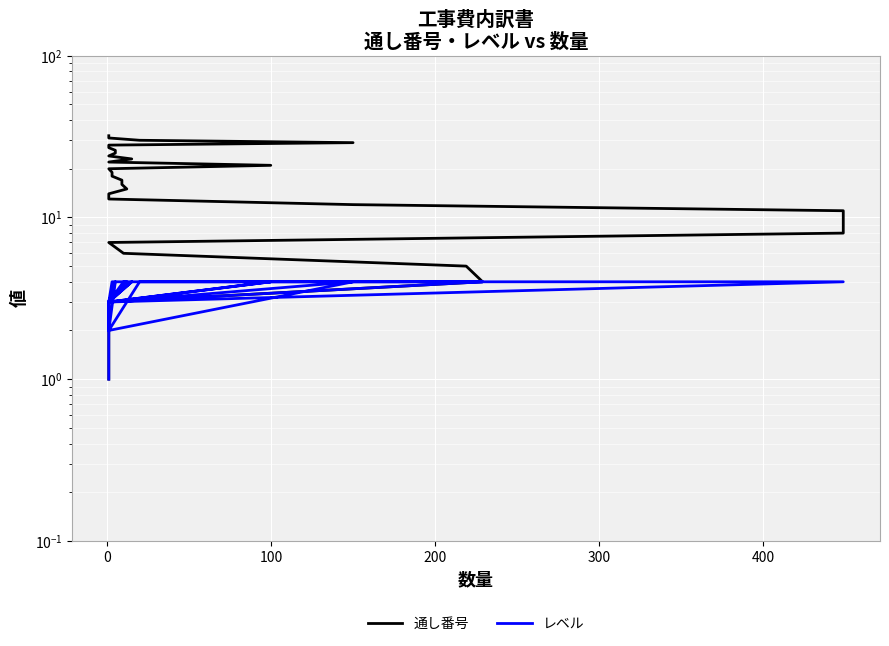

The 通し番号 series shows 3 at 0. True or false?

False